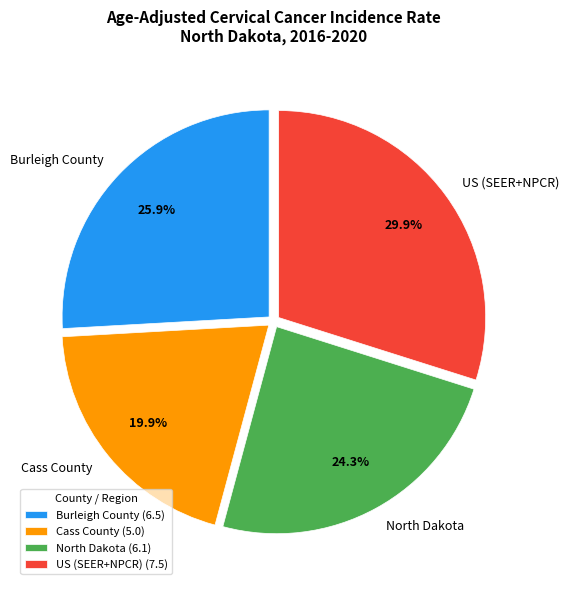

Which slice is the smallest?

Cass County